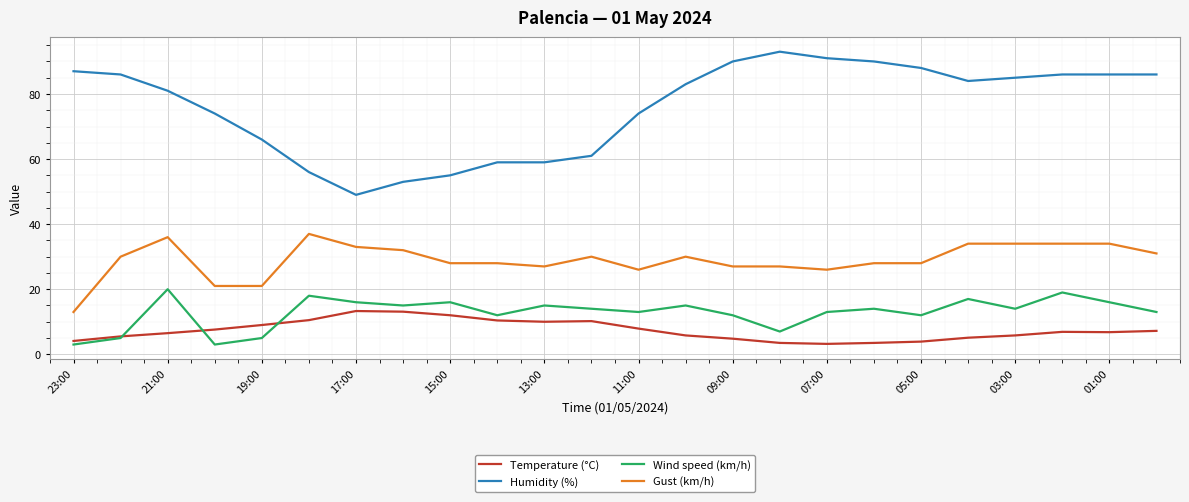

Rank the series by their maximum value, from highest to lowest.

Humidity (%), Gust (km/h), Wind speed (km/h), Temperature (°C)